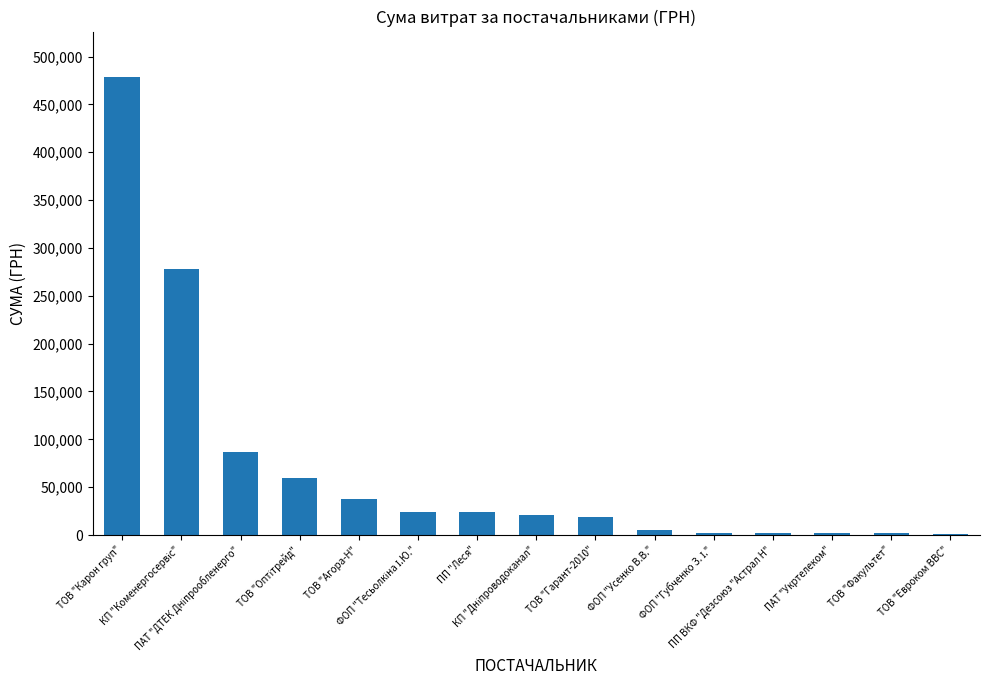

What is the greatest value displayed?

478254.7